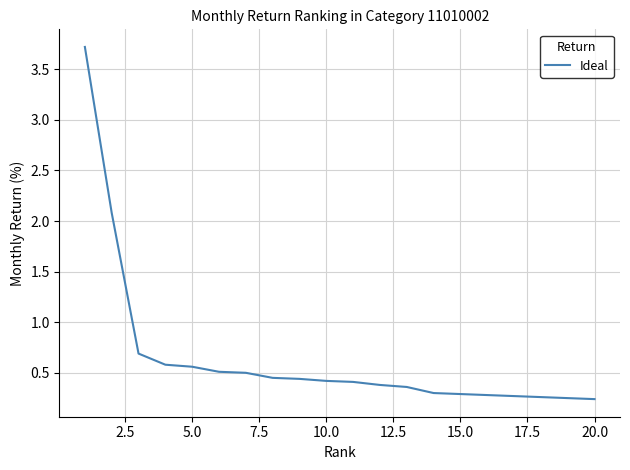

What is the difference between the maximum and minimum values?

3.5